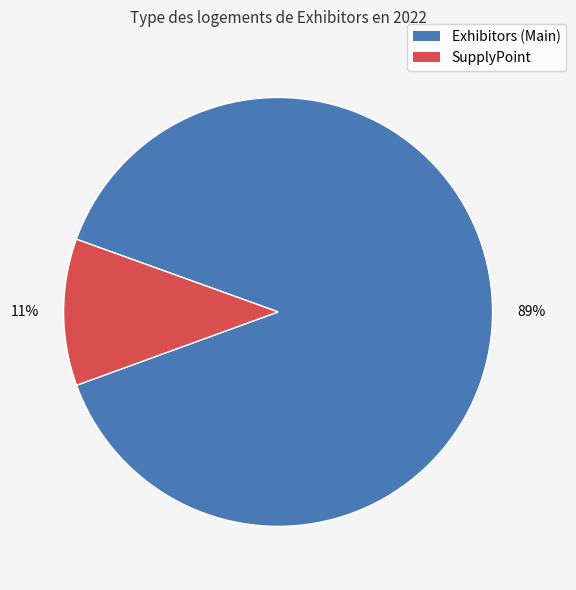

Is there any slice that represents more than half of the pie?

Yes